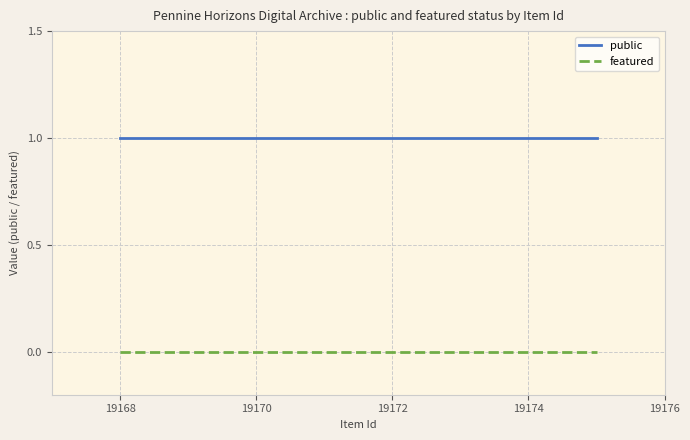

True or false: featured and public intersect in this chart.

False